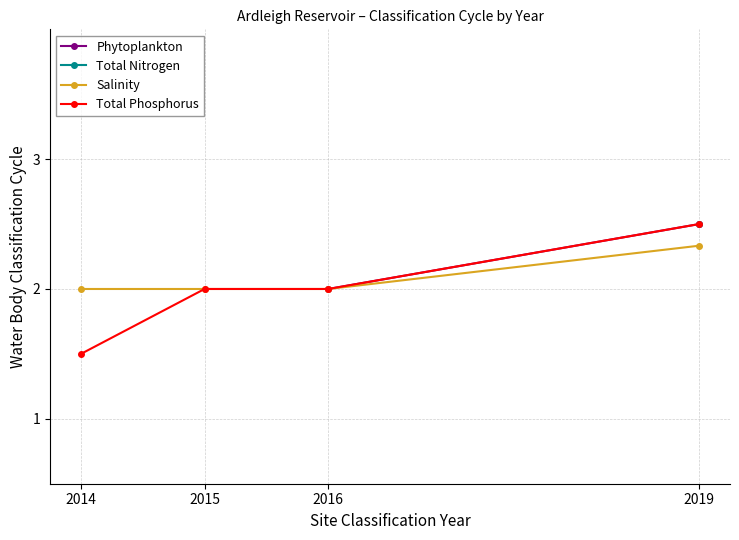

What is the value of the Salinity point at the 2nd from the left?

2.0